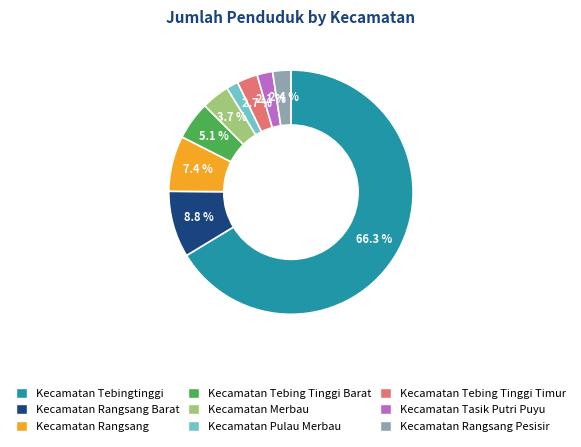

Does any single category account for the majority?

Yes